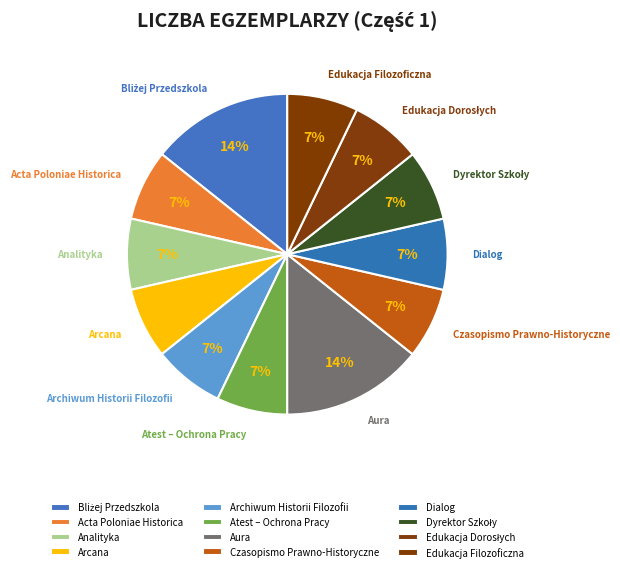

Is it true that Aura is 14% of the pie?

True